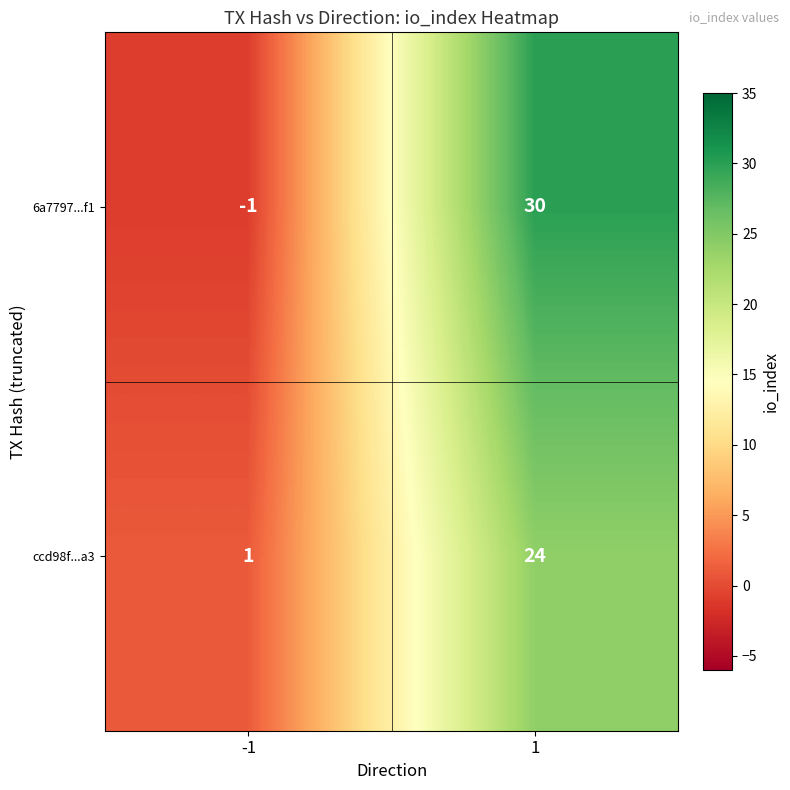

Between -1 and 1, which series saw the biggest shift?

6a7797...f1